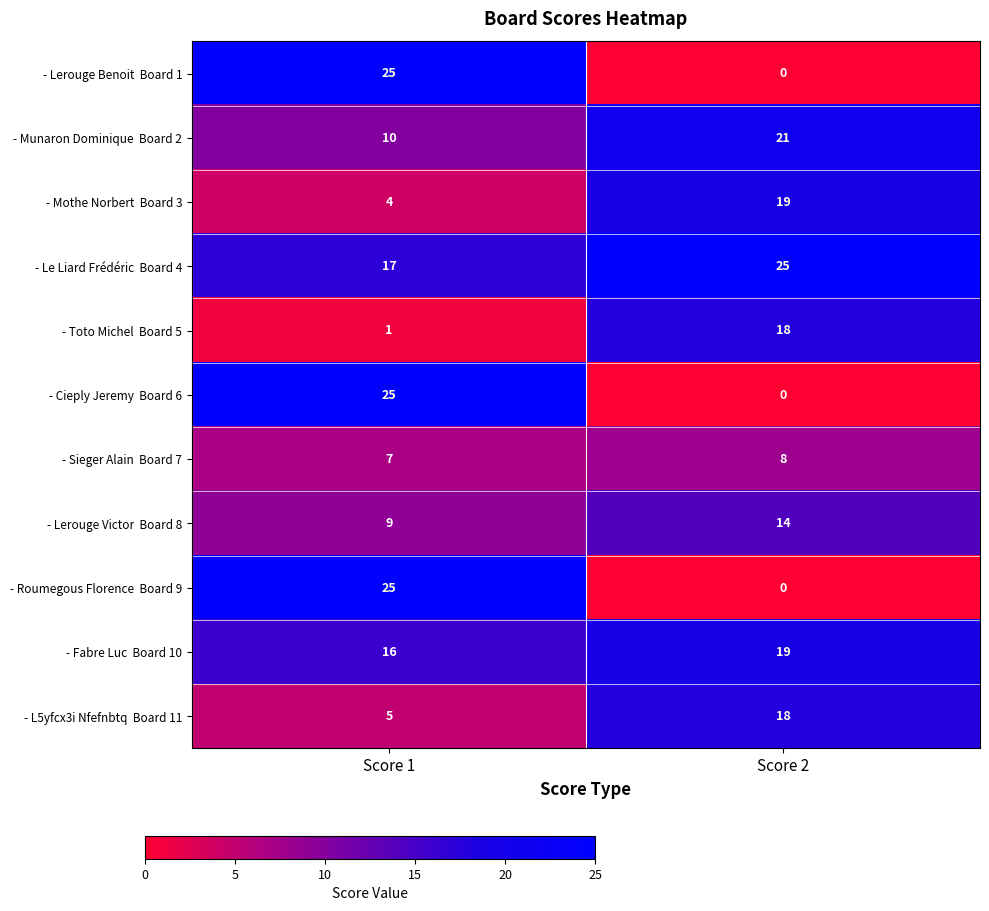

At how many categories does at least one series exceed 6?

2